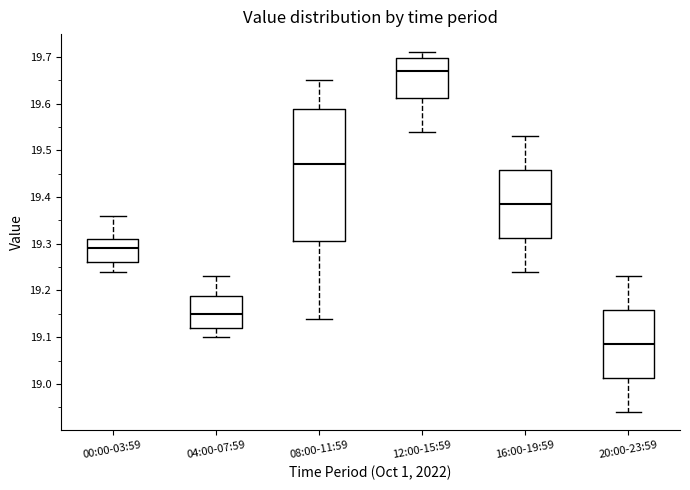

Where does the median line of the box for 16:00-19:59 sit on the y-axis? The values are not printed on the chart, so give them approximately, as read against the axis.

19.39